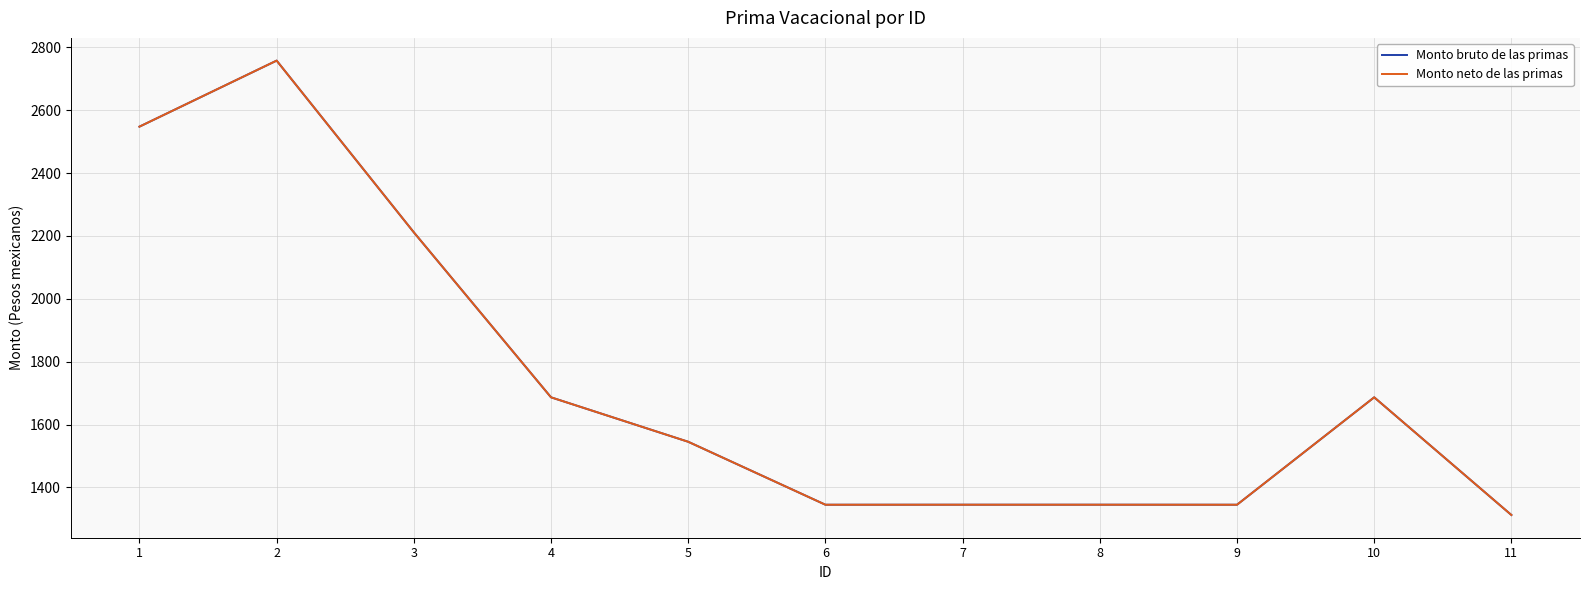

The Monto neto de las primas series shows 826.1 at 7. True or false?

False